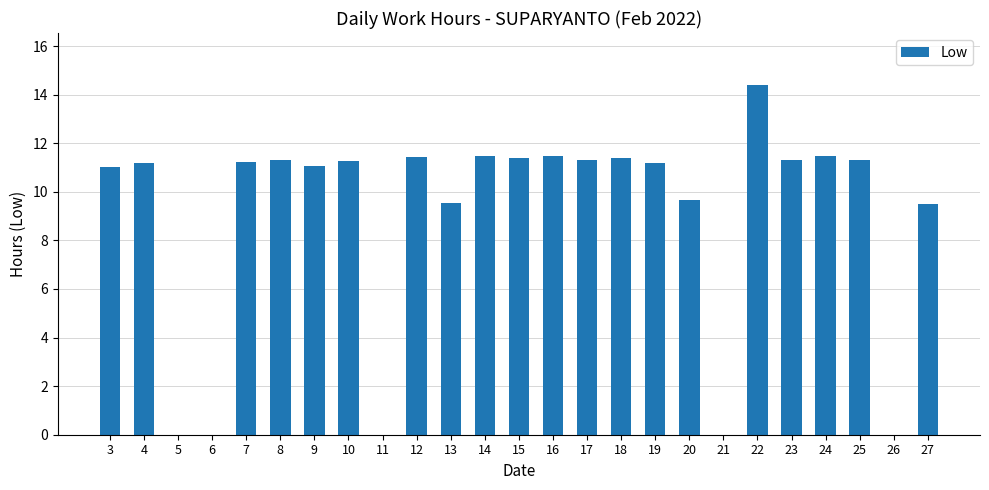

What is the change in value from 24 to 27?

-2.0